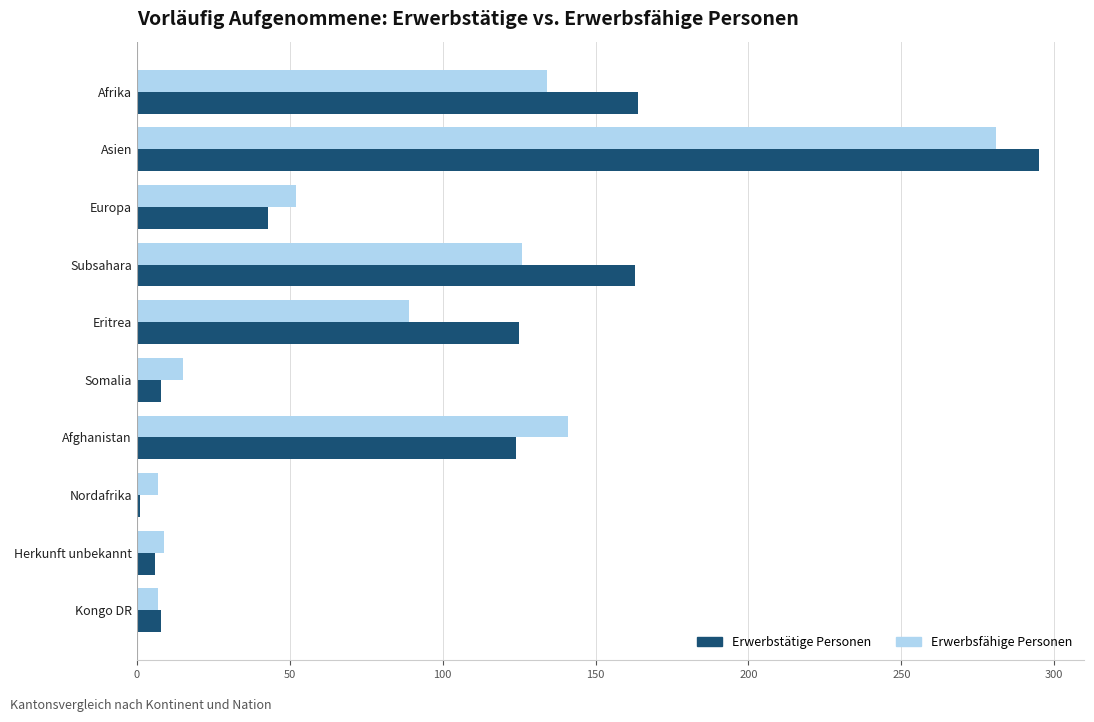

What is the total value across all series at Eritrea?

214